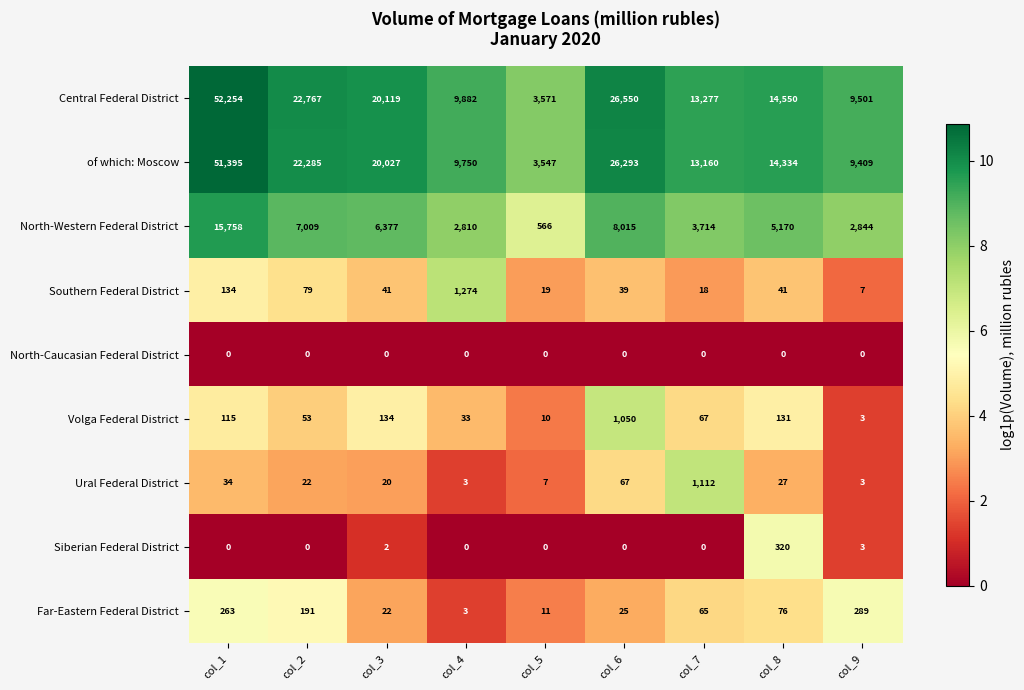

The value of North-Western Federal District at col_1 is 15758. True or false?

True